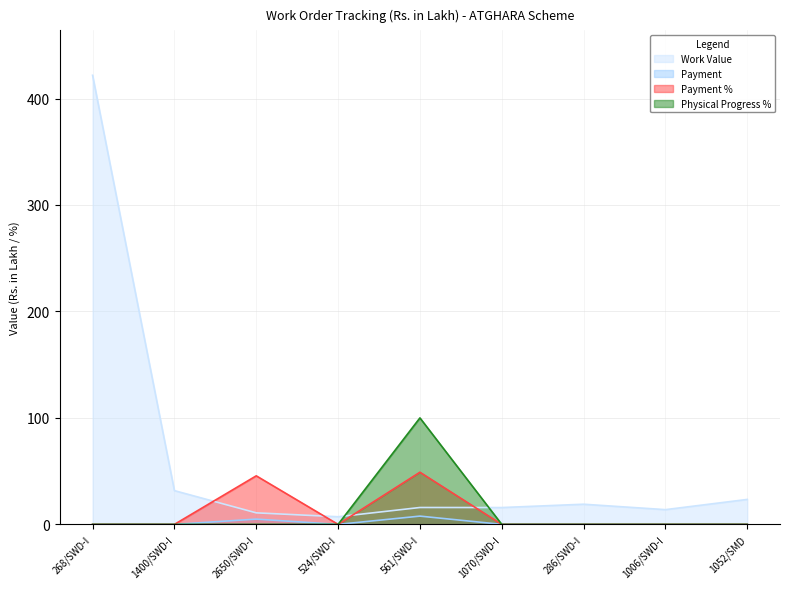

What is the minimum value for Work Value?

7.2